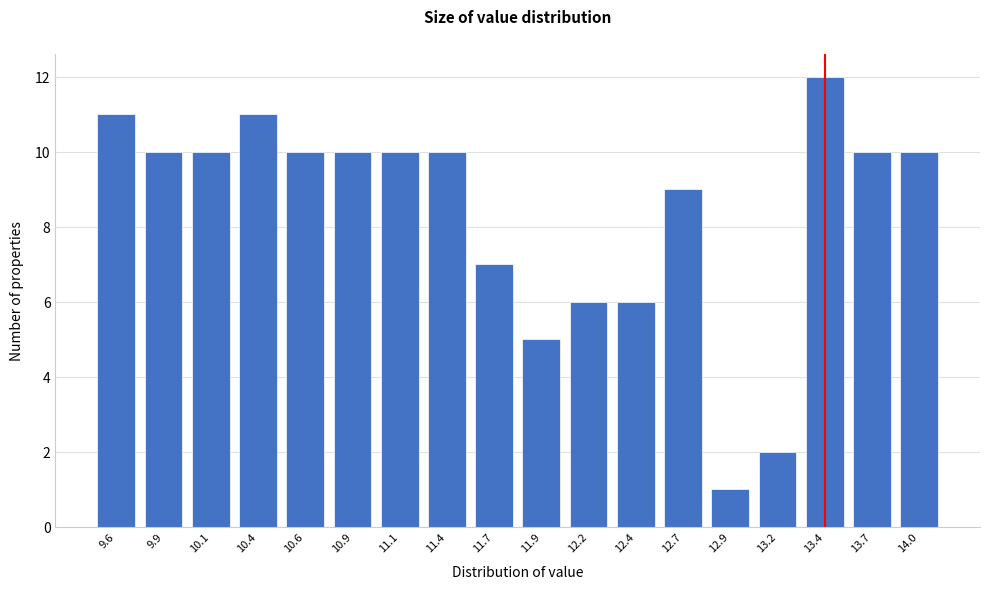

Reading right to left, extract all data points from this chart.

10	10	12	2	1	9	6	6	5	7	10	10	10	10	11	10	10	11